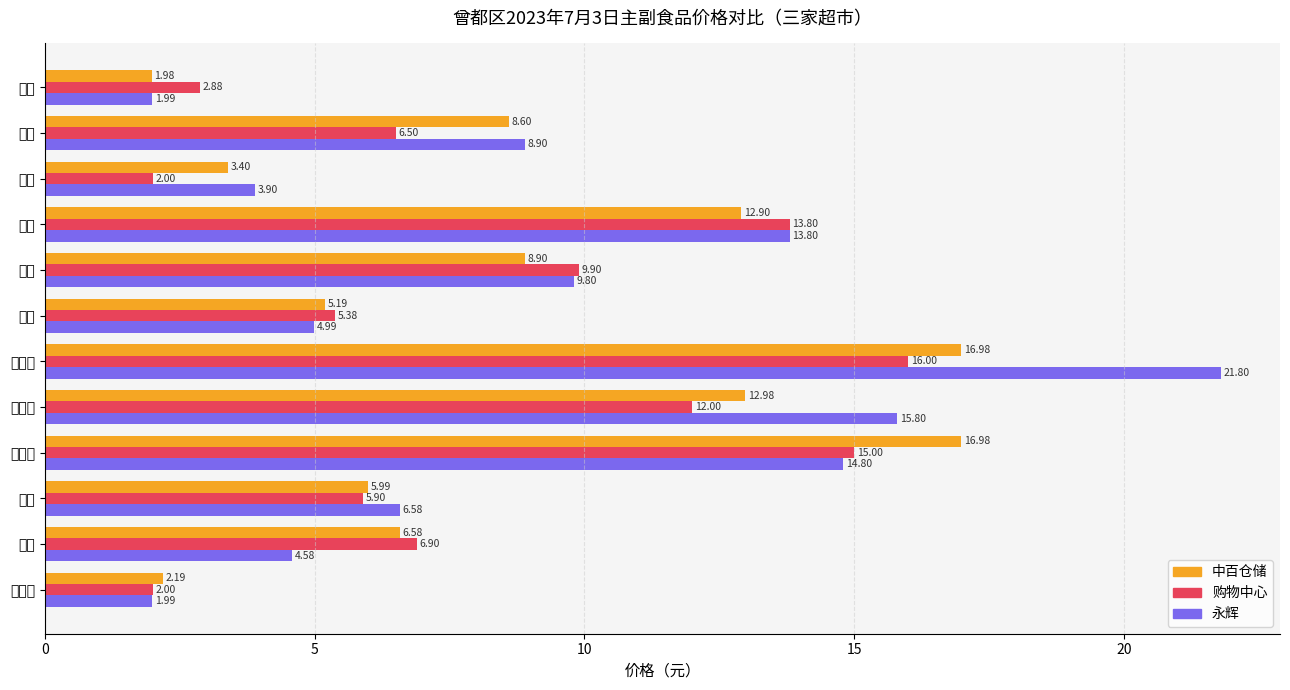

What are all the series names shown in the legend?

中百仓储, 购物中心, 永辉